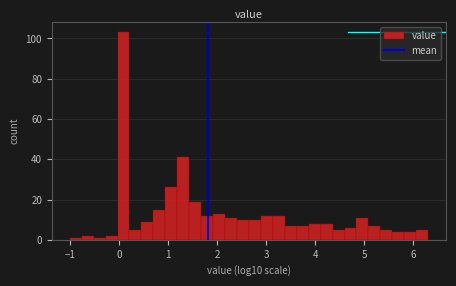

Around what value on the x-axis is the tallest bar? Give the approximate position of its centre, as read against the axis.

0.1